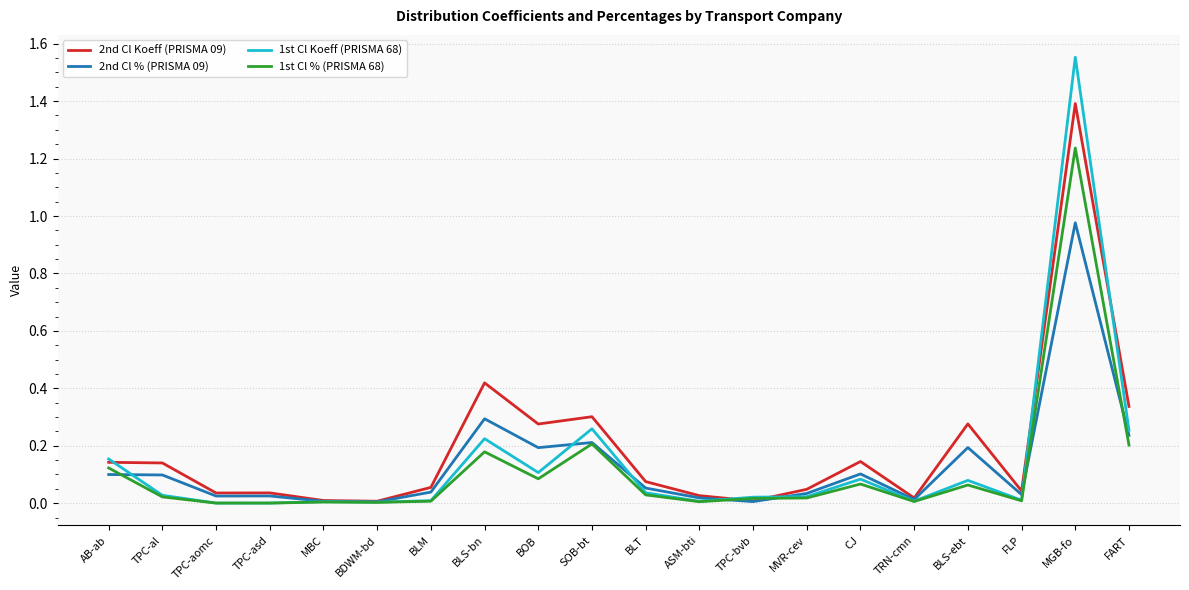

Rank the series by their maximum value, from lowest to highest.

2nd Cl % (PRISMA 09), 1st Cl % (PRISMA 68), 2nd Cl Koeff (PRISMA 09), 1st Cl Koeff (PRISMA 68)